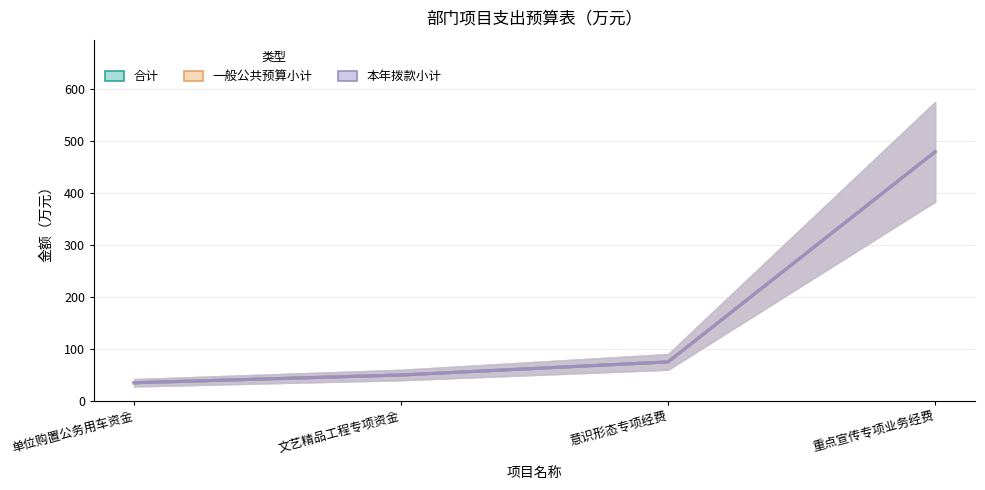

How many data points in 一般公共预算小计 are less than 75?

2